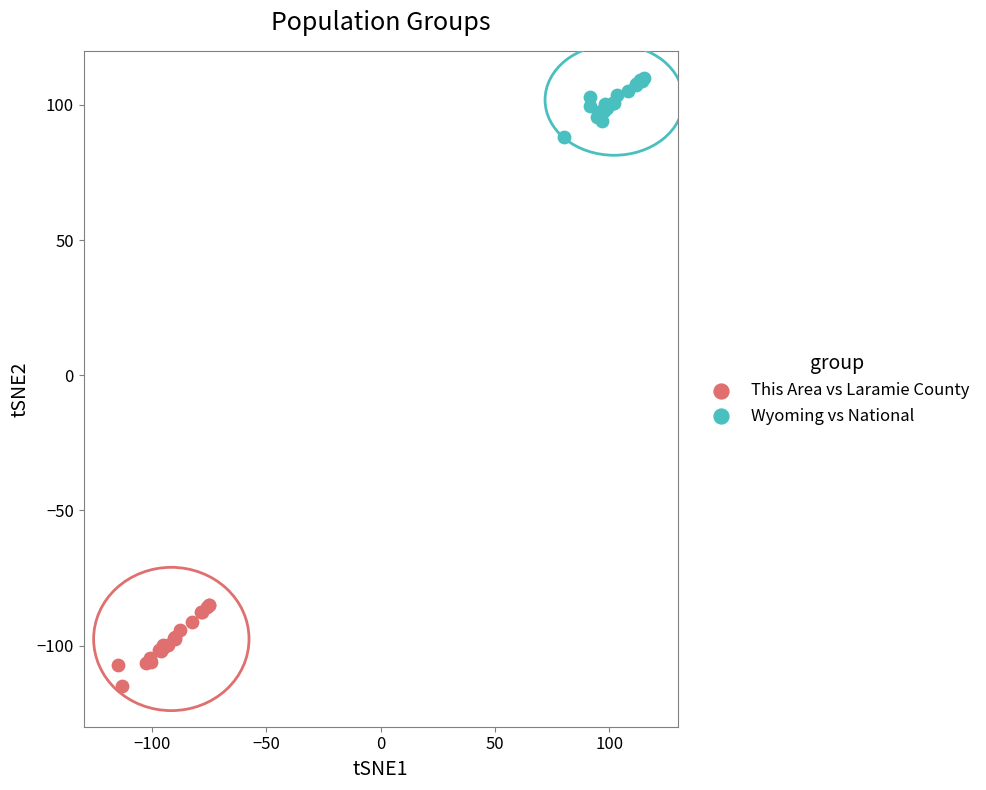

Which series has the largest Y range (max minus min)?

This Area vs Laramie County